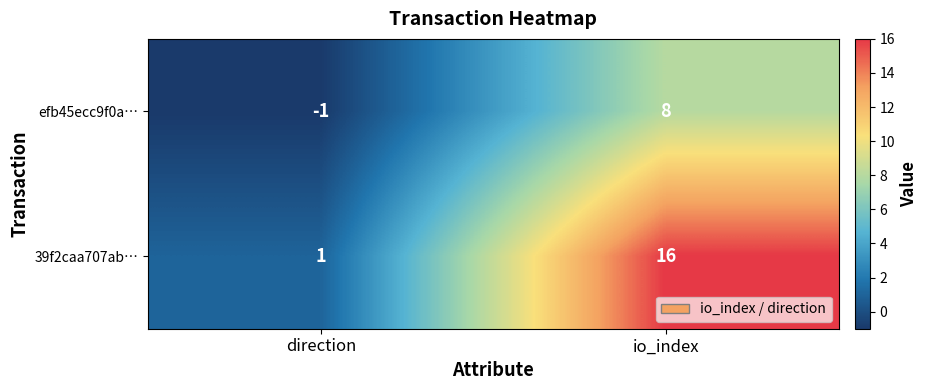

The value of efb45ecc9f0a… at direction is 0. True or false?

False